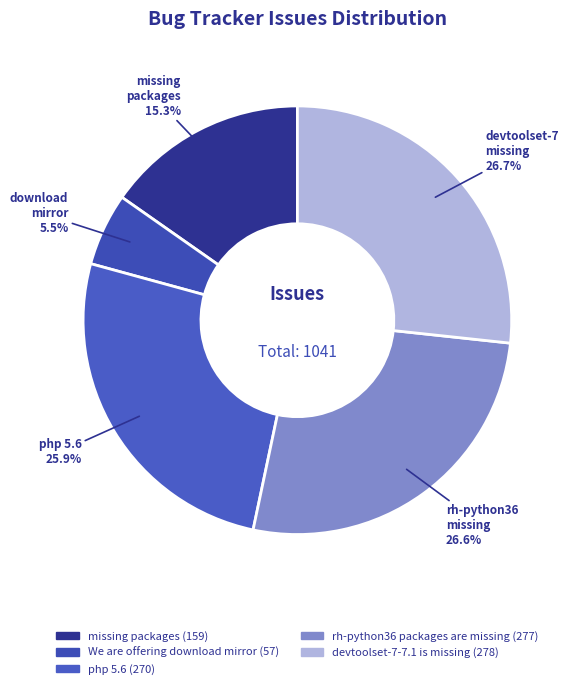

How many slices are in this pie chart?

5